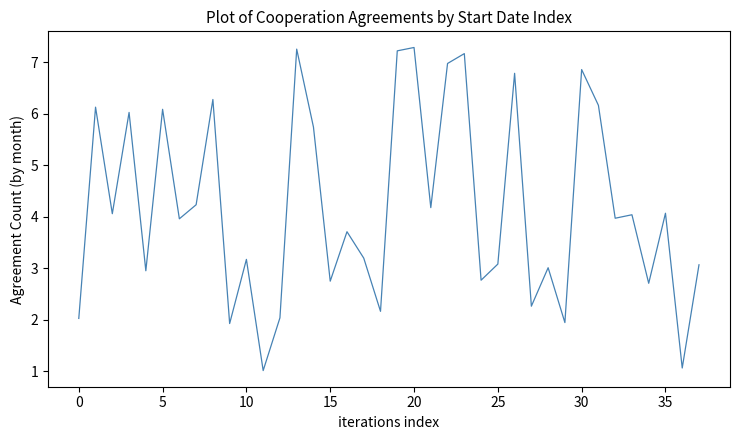

What is the minimum value shown in the chart?

1.0